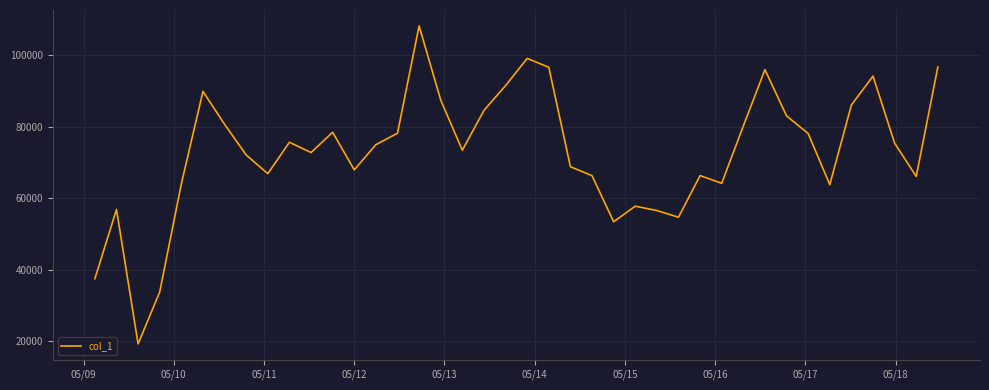

What is the greatest value displayed?

108120.5